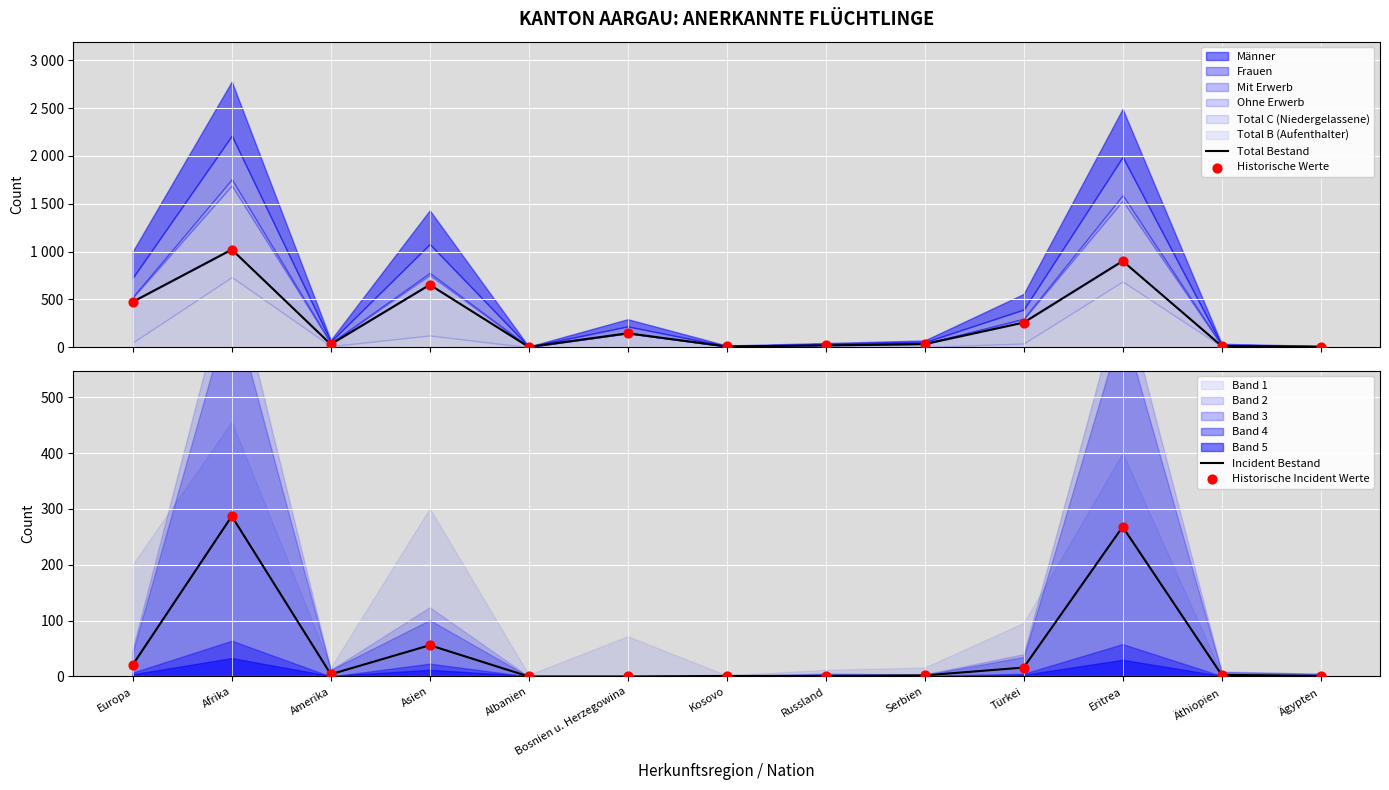

At which label is Incident Bestand closest to 143?

Asien